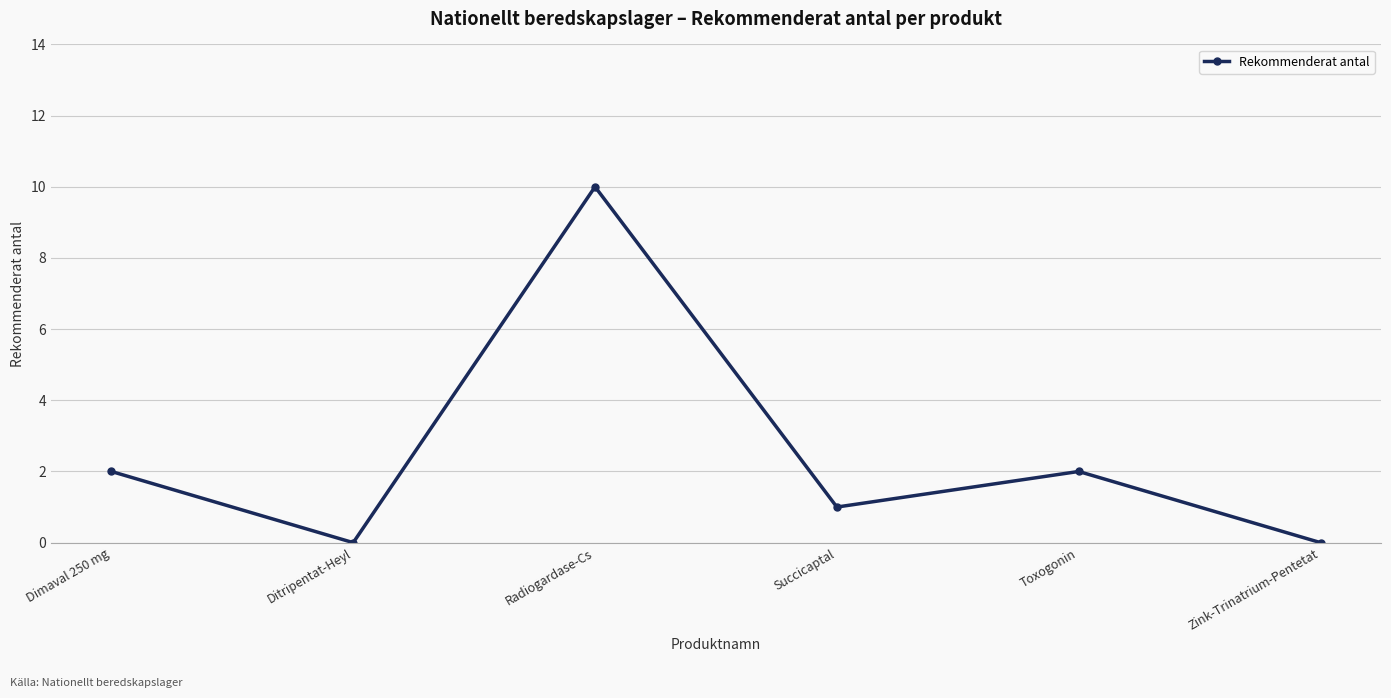

What is the label of the 6th point from the right?

Dimaval 250 mg